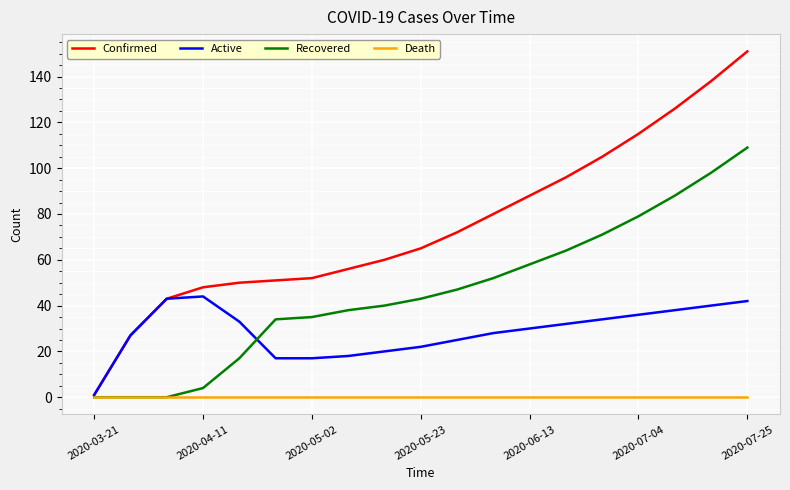

How many lines are shown in the chart?

4